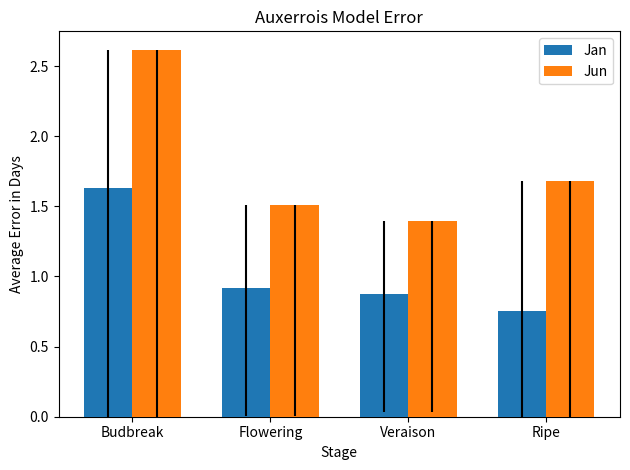

What is the sum of all Jan values?

4.2